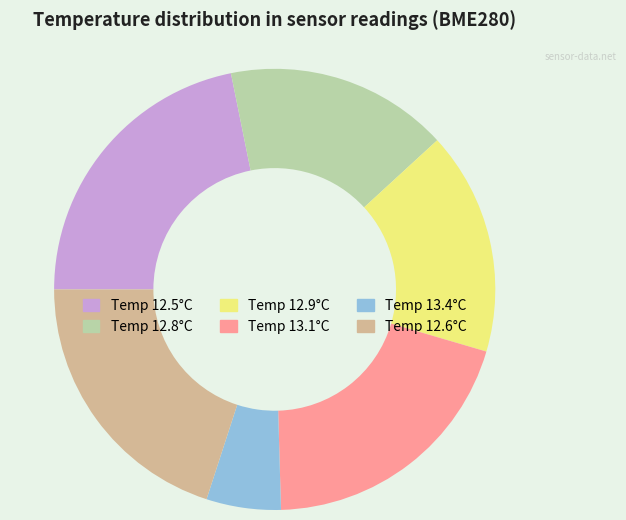

Does Temp 12.5°C represent more than half of the total?

No